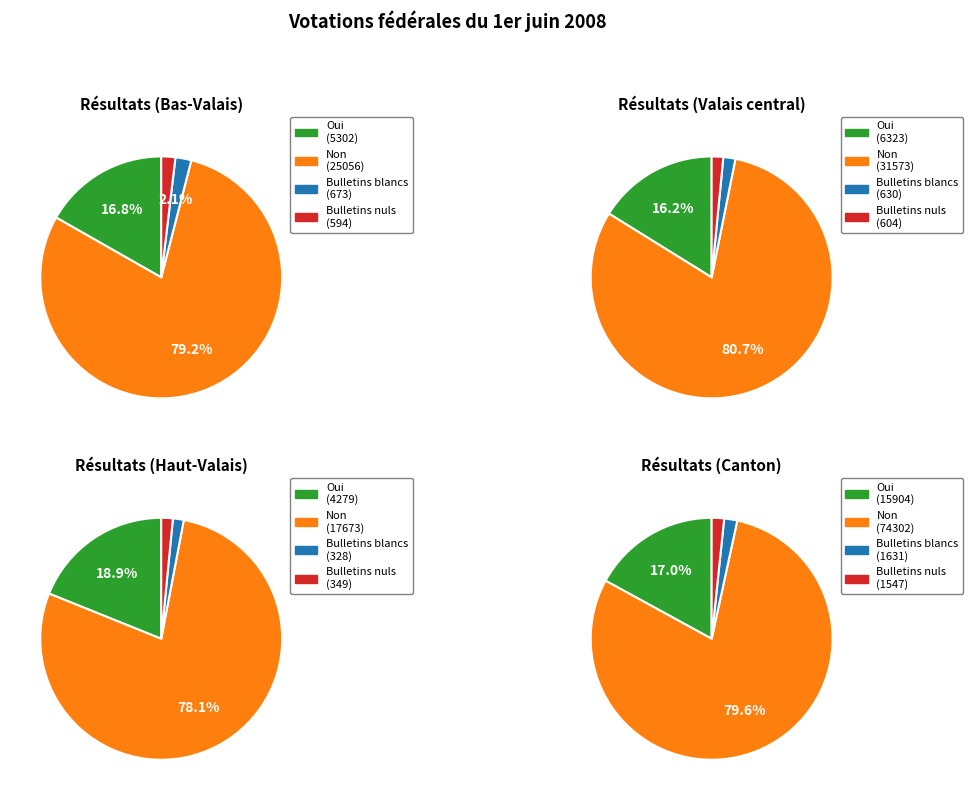

Rank the categories by Bulletins blancs value from highest to lowest.

Canton, Bas-Valais, Valais central, Haut-Valais